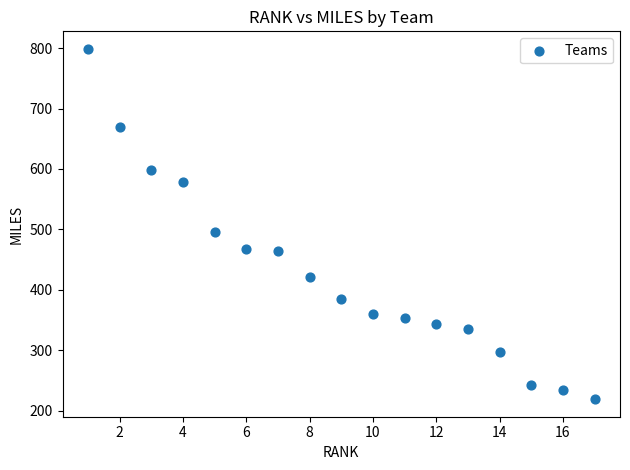

What is the range of Y values (max minus min)?

580.0